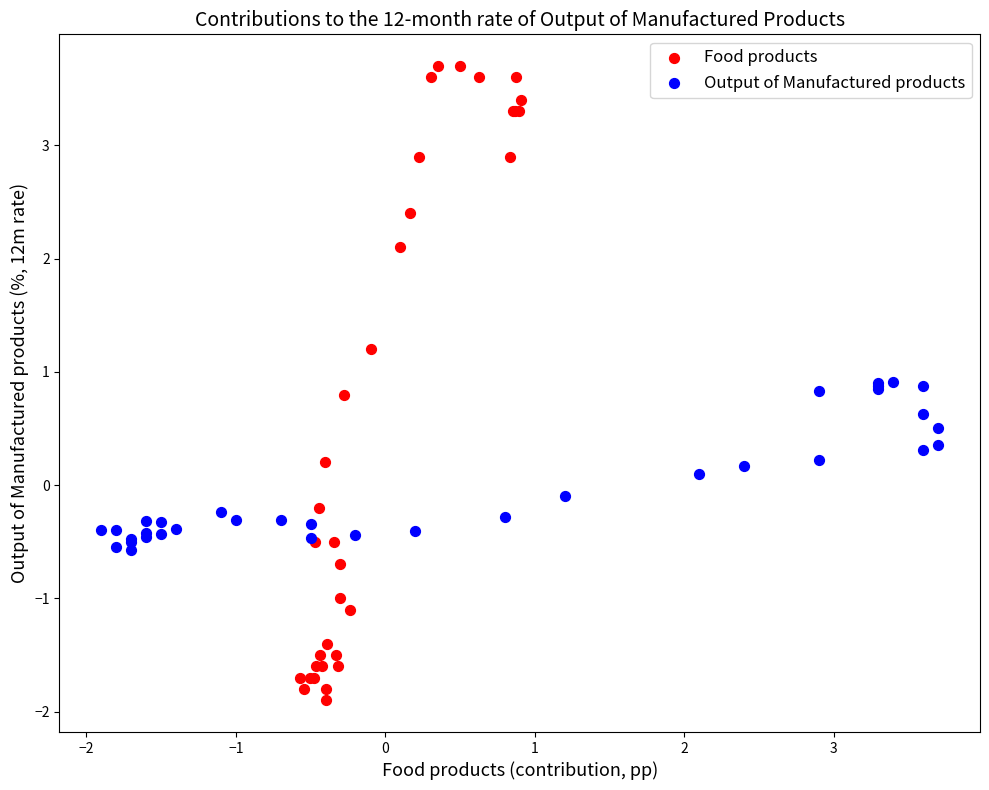

Which series reaches the maximum Y coordinate?

Food products